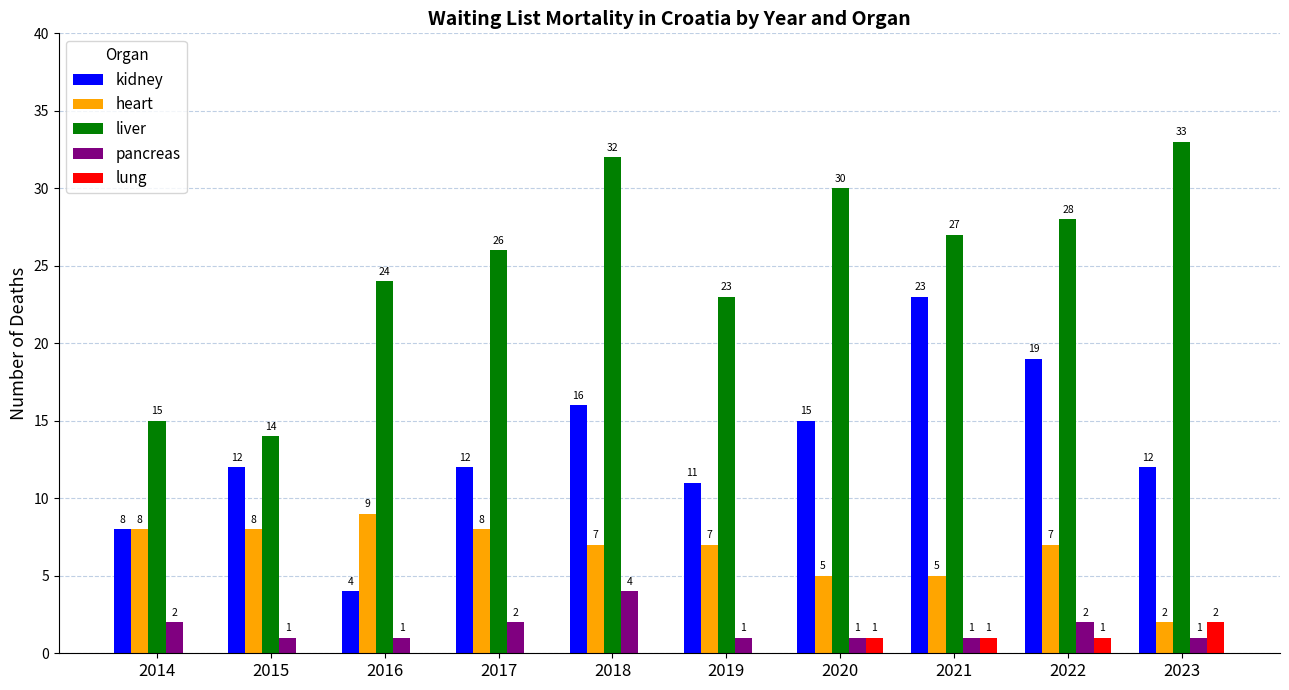

Reading left to right, transcribe all the data shown in this chart.

kidney: 2014=8	2015=12	2016=4	2017=12	2018=16	2019=11	2020=15	2021=23	2022=19	2023=12
heart: 2014=8	2015=8	2016=9	2017=8	2018=7	2019=7	2020=5	2021=5	2022=7	2023=2
liver: 2014=15	2015=14	2016=24	2017=26	2018=32	2019=23	2020=30	2021=27	2022=28	2023=33
pancreas: 2014=2	2015=1	2016=1	2017=2	2018=4	2019=1	2020=1	2021=1	2022=2	2023=1
lung: 2014=0	2015=0	2016=0	2017=0	2018=0	2019=0	2020=1	2021=1	2022=1	2023=2